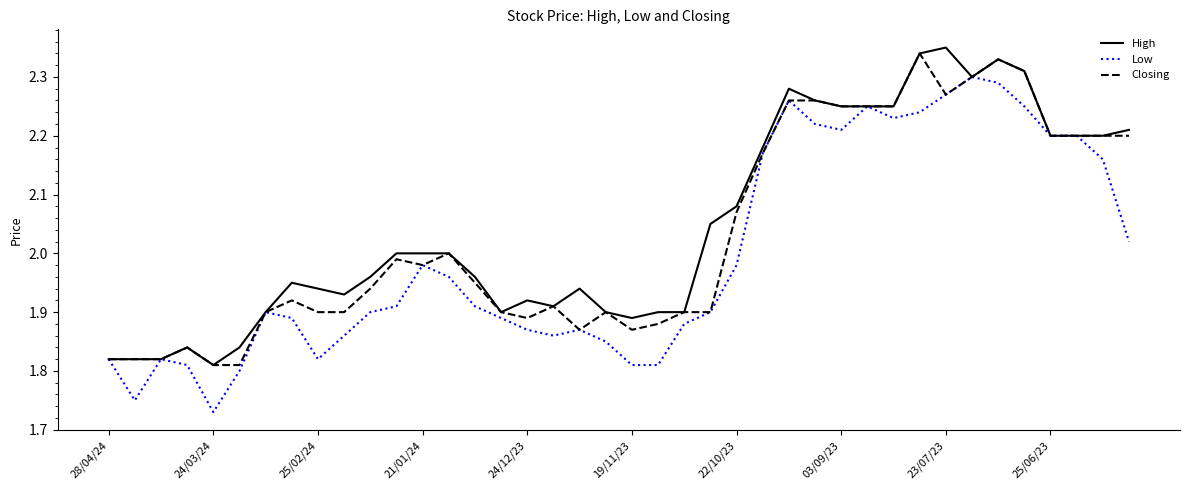

Is this an area chart (filled region under the line)?

No